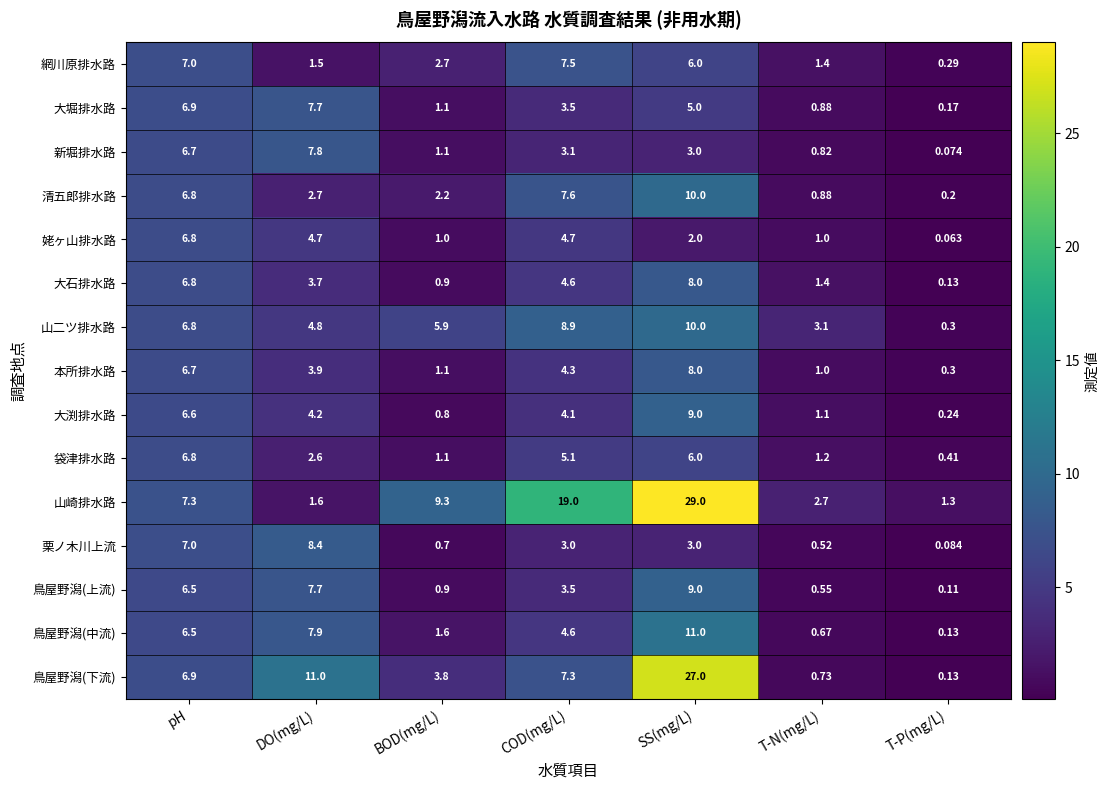

What is the total value across all series at BOD(mg/L)?

34.2